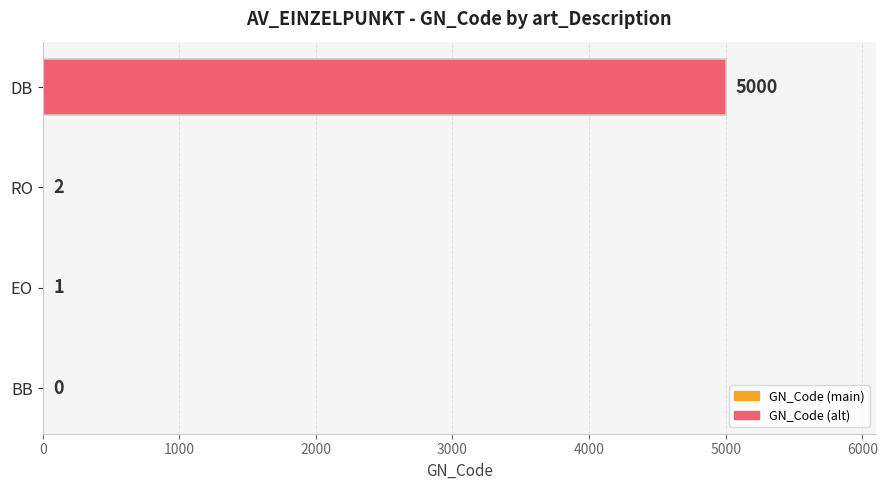

What is the change in value from BB to DB?

+5000